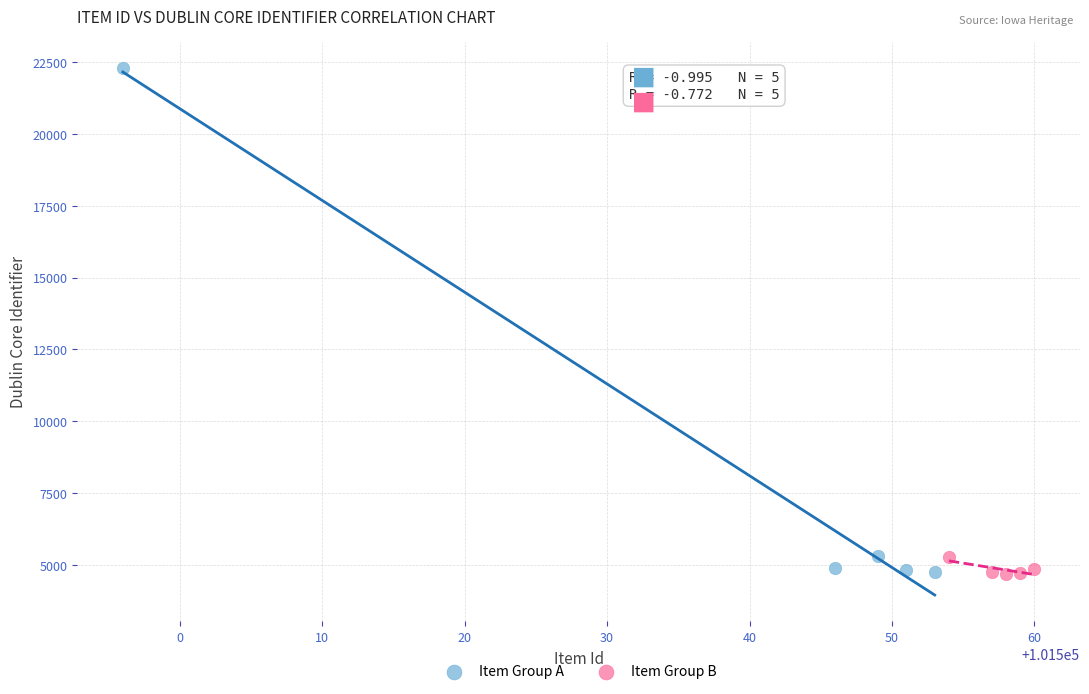

Which series reaches the maximum Y coordinate?

Item Group A